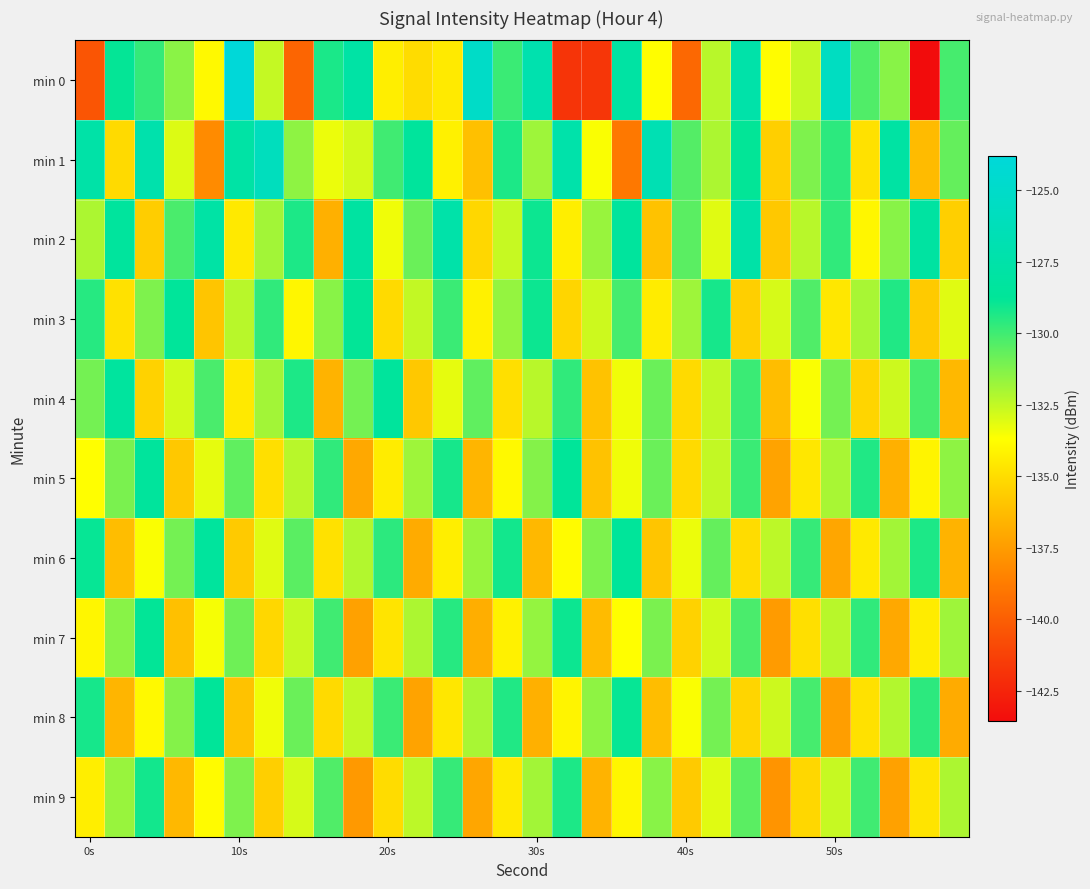

At which category does the chart reach its peak across all series?

10s